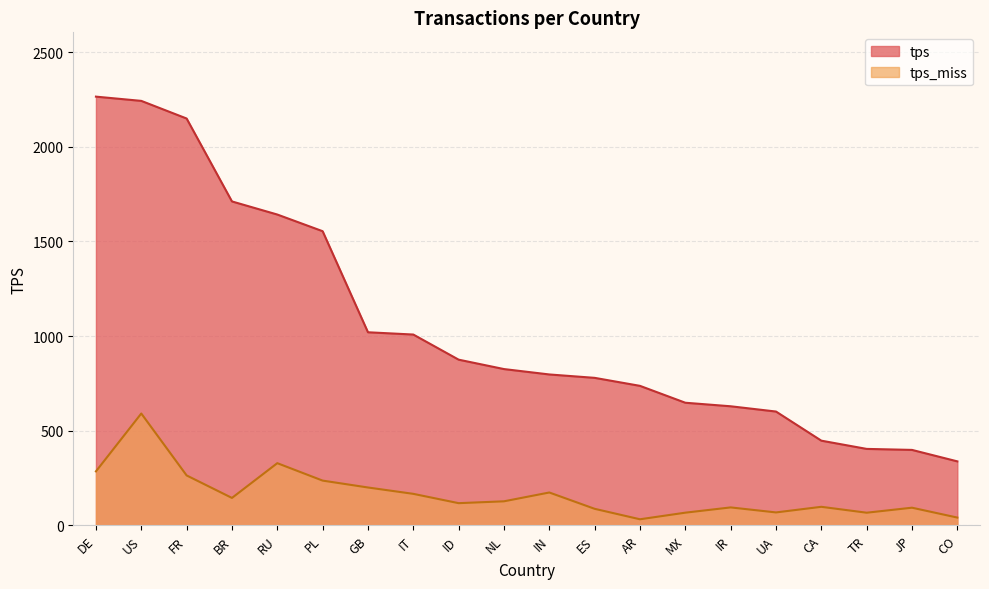

What position from the left is NL?

10